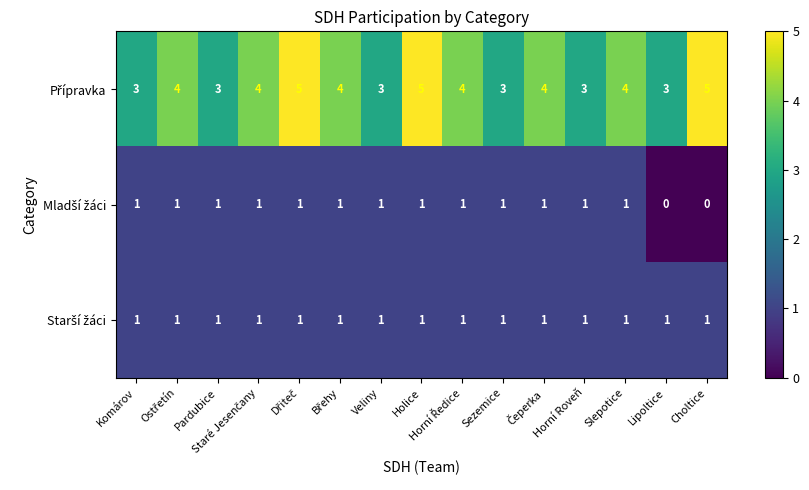

Count the number of categories in the chart.

15